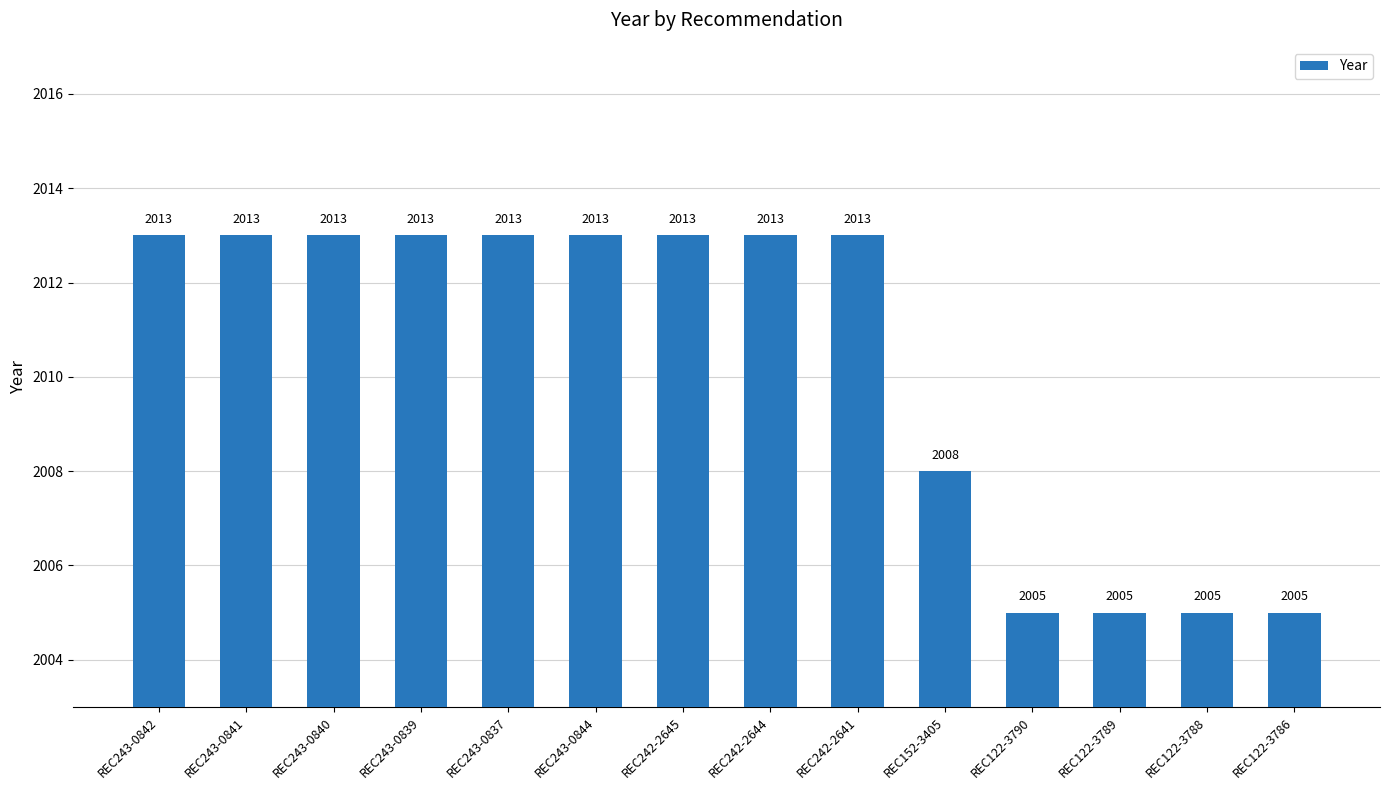

What position from the left is REC243-0840?

3